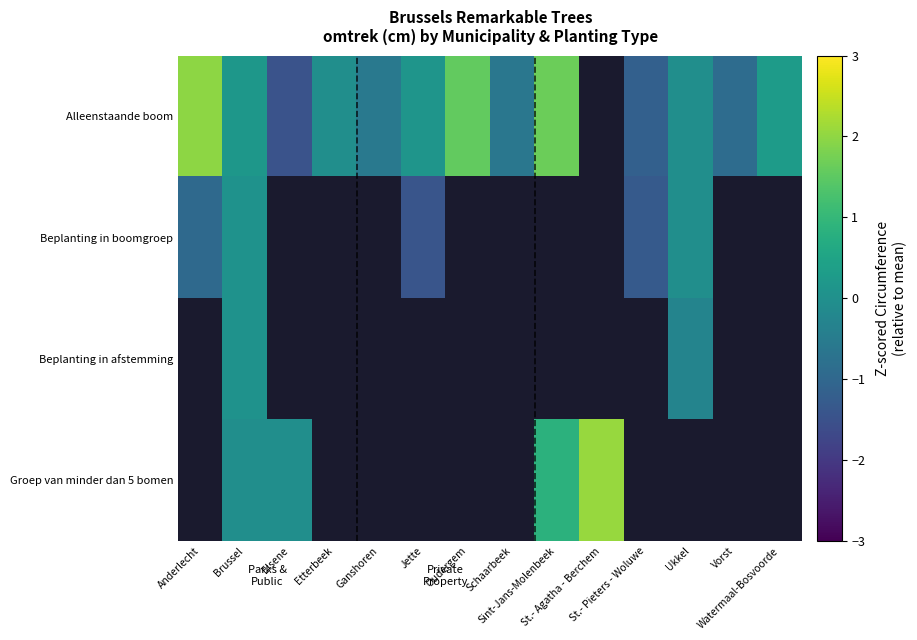

Between Ukkel and Ganshoren, which is larger?

Ukkel